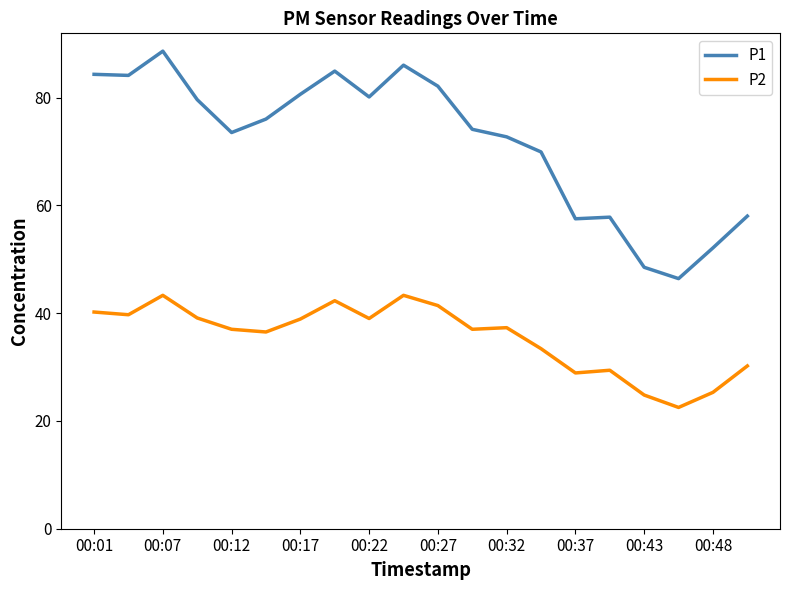

True or false: P1 and P2 cross at least once.

False